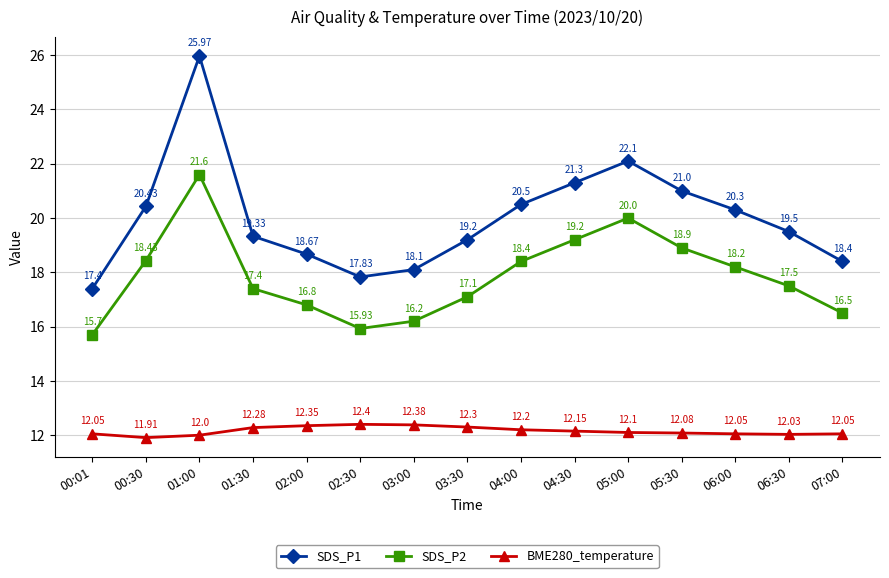

What is the maximum value for SDS_P2?

21.6